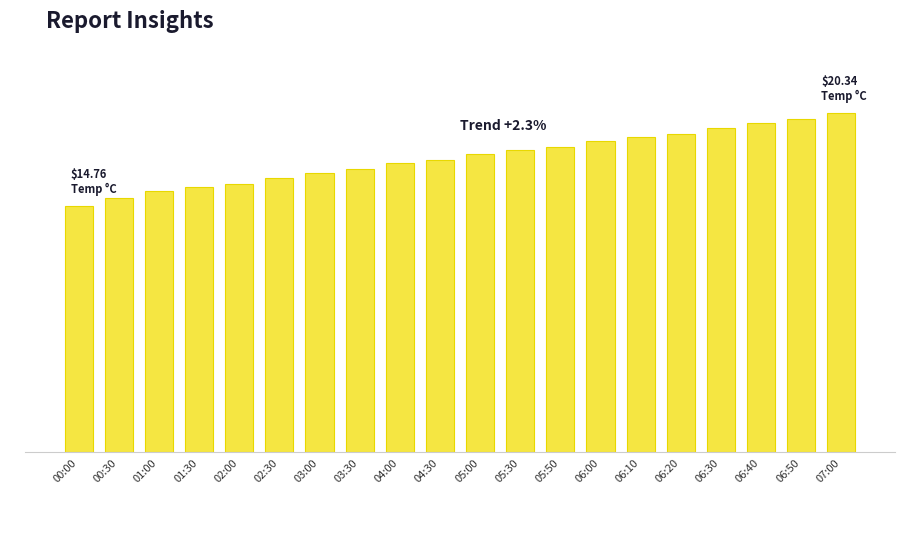

The chart shows a value of 18.9 at 06:10. True or false?

True